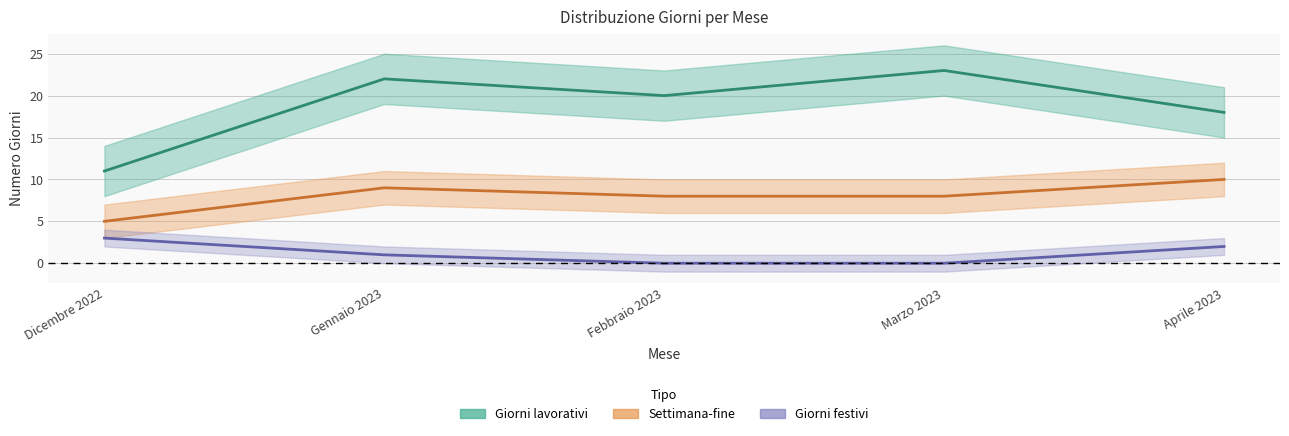

At which label does Settimana-fine reach its minimum?

Dicembre 2022